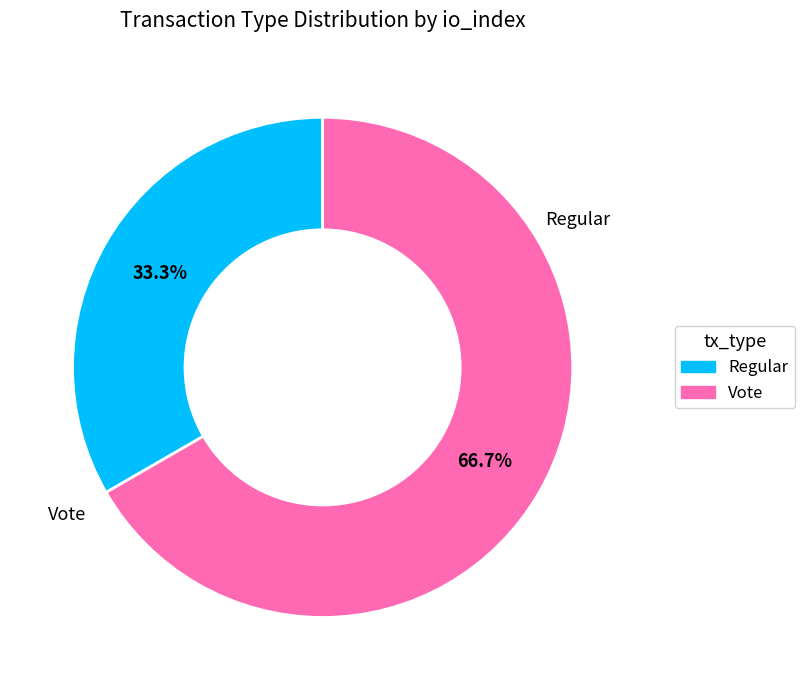

What is the majority slice?

Vote